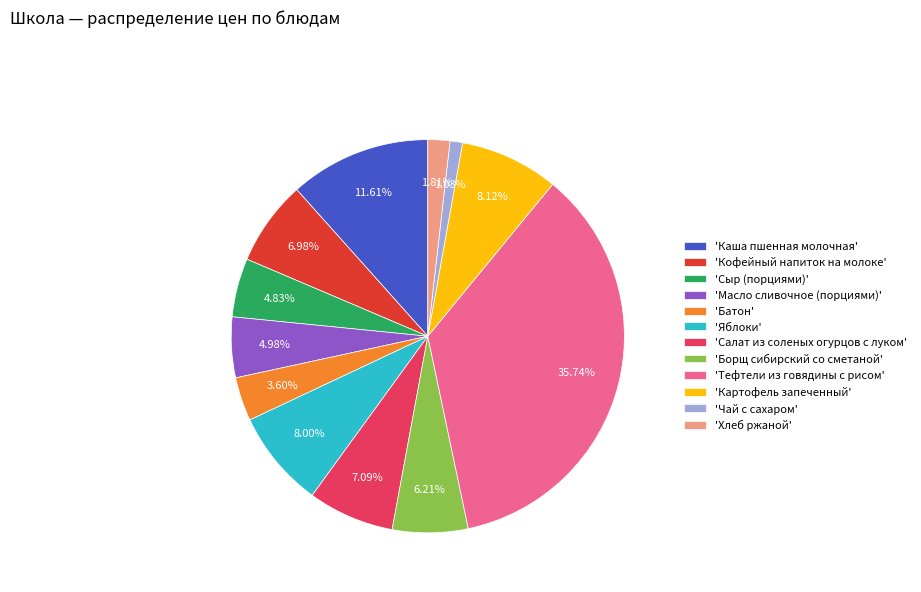

Does any single category account for the majority?

No